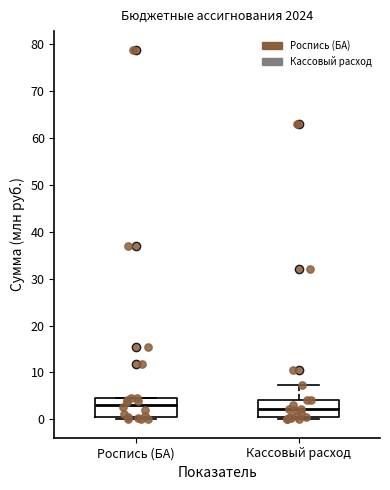

Where is the upper edge of the box for Кассовый расход on the y-axis? The values are not printed on the chart, so give them approximately, as read against the axis.

4